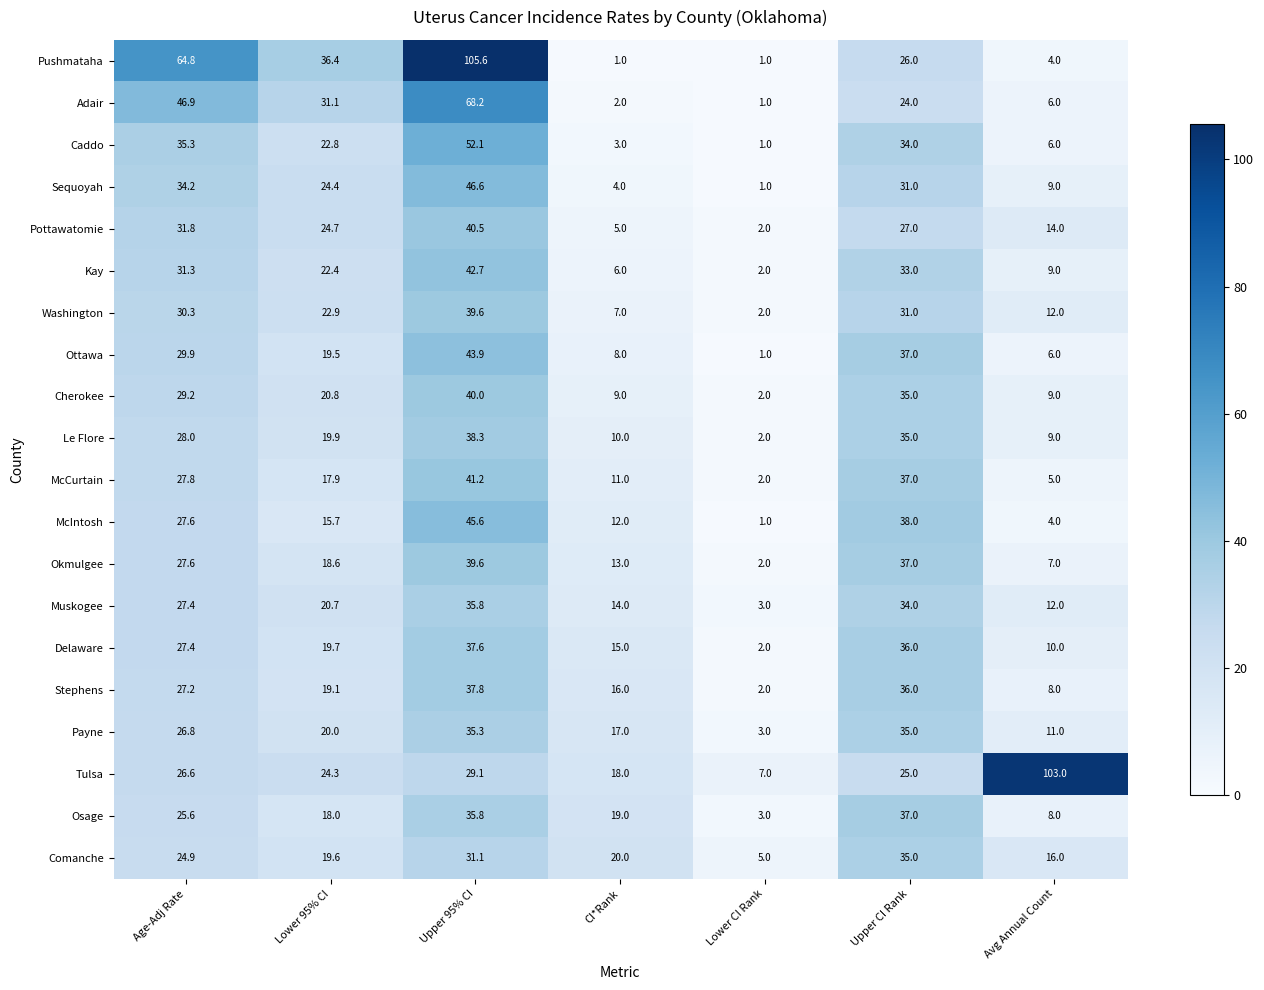

The Adair series shows 68.2 at Upper 95% CI. True or false?

True